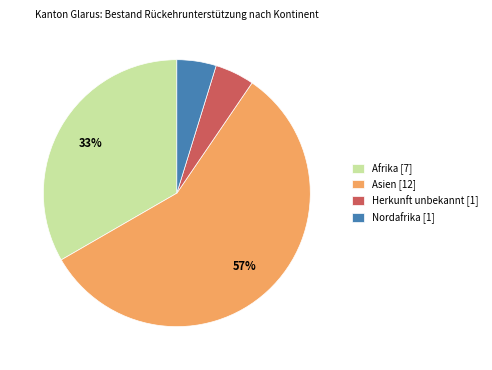

How many slices are in this pie chart?

4